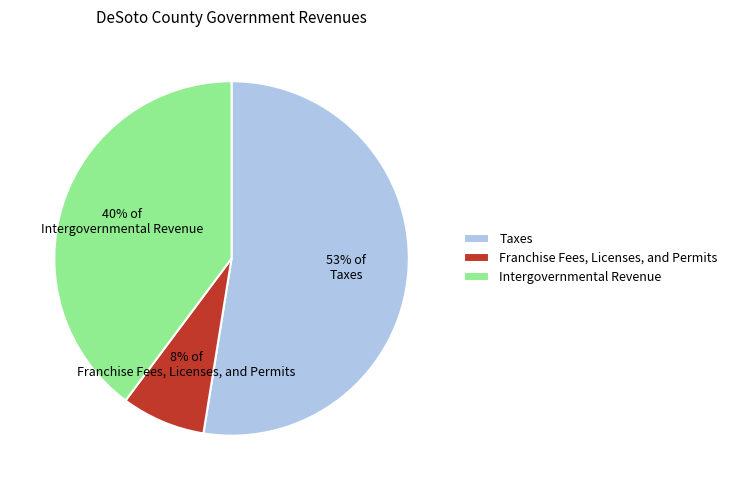

Is there any slice that represents more than half of the pie?

Yes